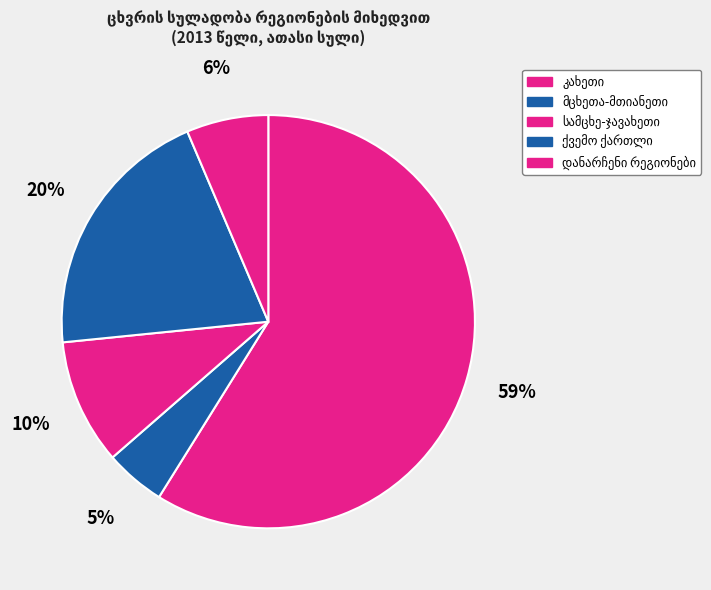

Do კახეთი and ქვემო ქართლი together represent more than half of the pie?

Yes